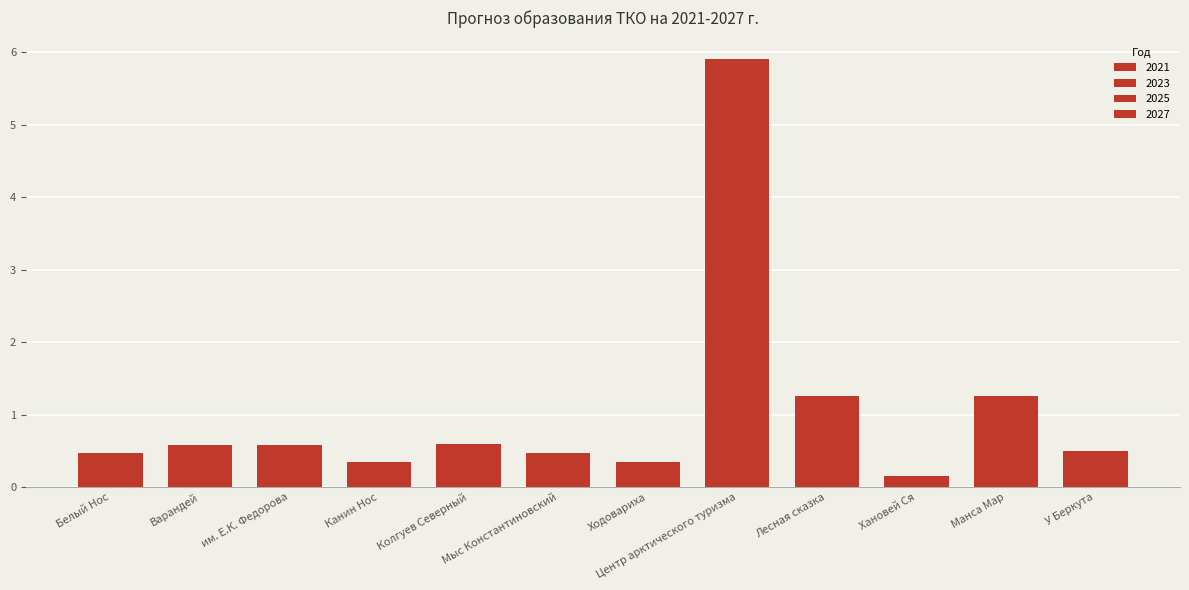

Count the number of data series in this chart.

4